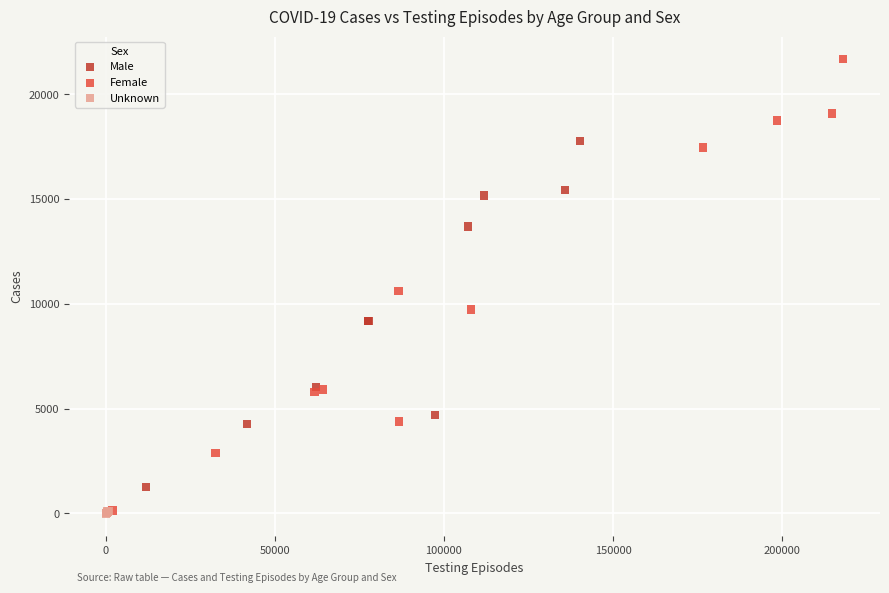

Which series has the widest spread of Y values?

Female